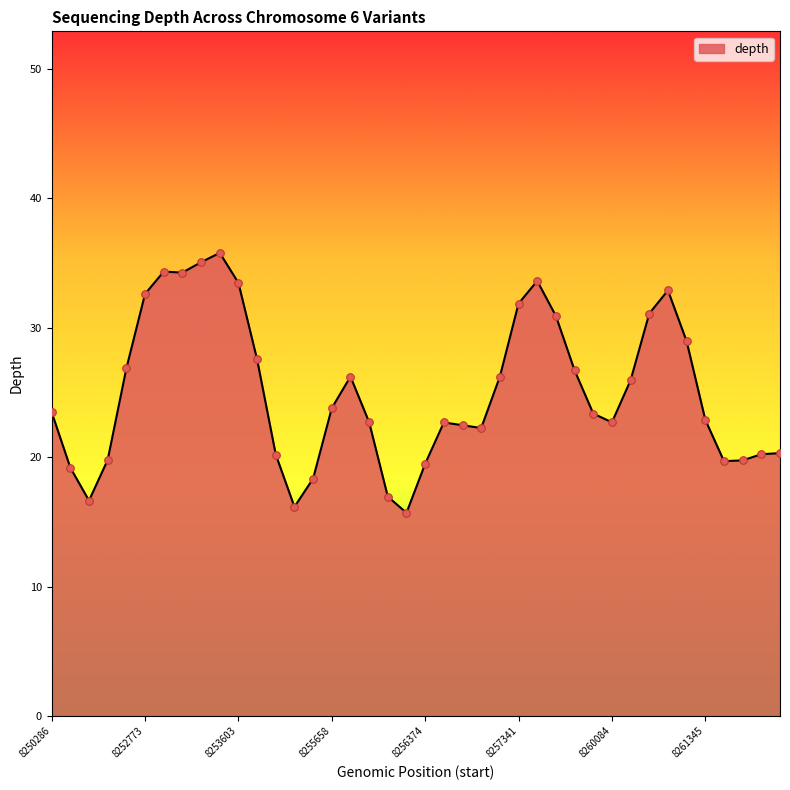

What is the maximum value shown in the chart?

35.8